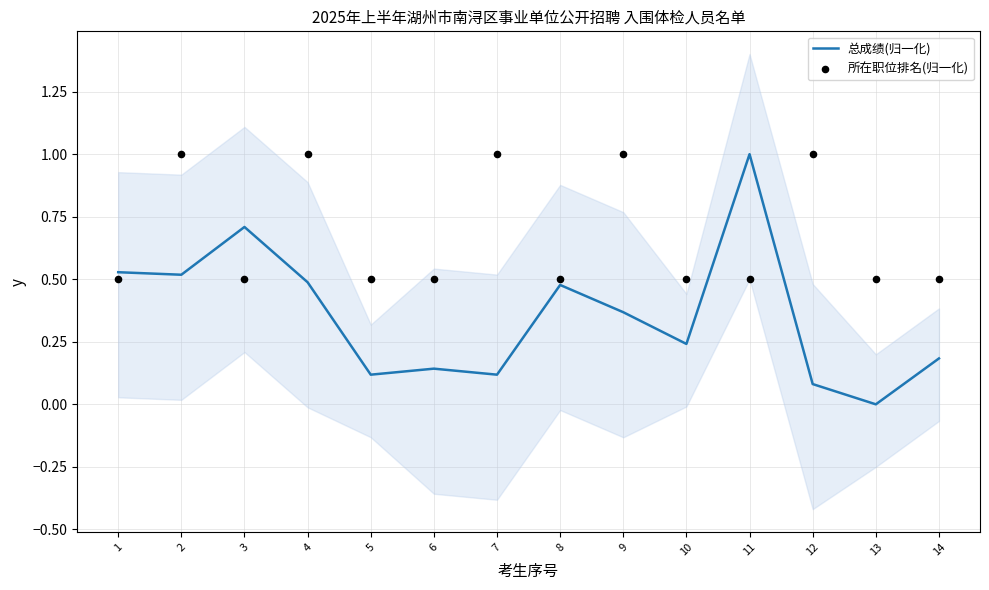

Which series has the largest Y range (max minus min)?

总成绩(归一化)